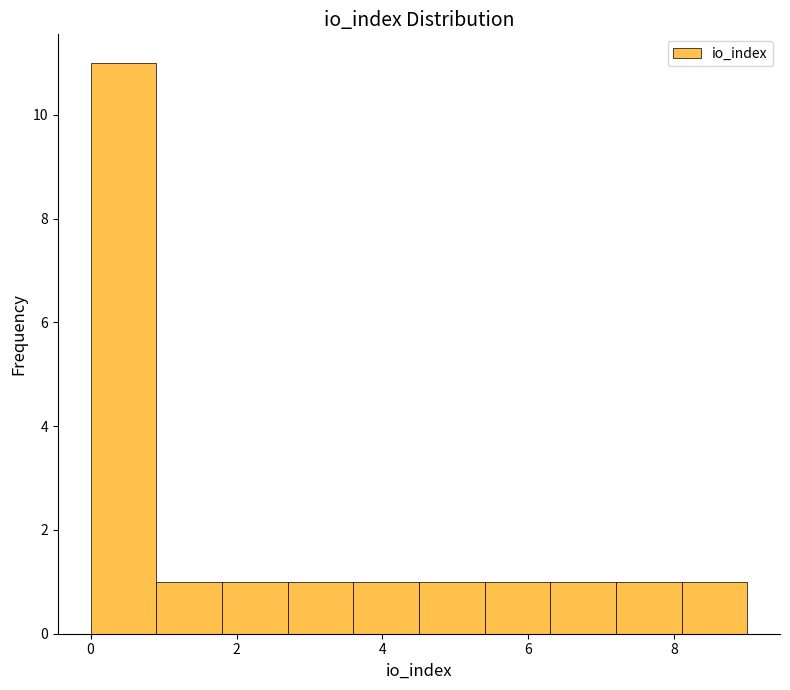

How tall is the bar that spans 1.8 to 2.7 on the x-axis? Neither the bar edges nor the heights are printed on the chart, so give them approximately, as read against the axes.

1